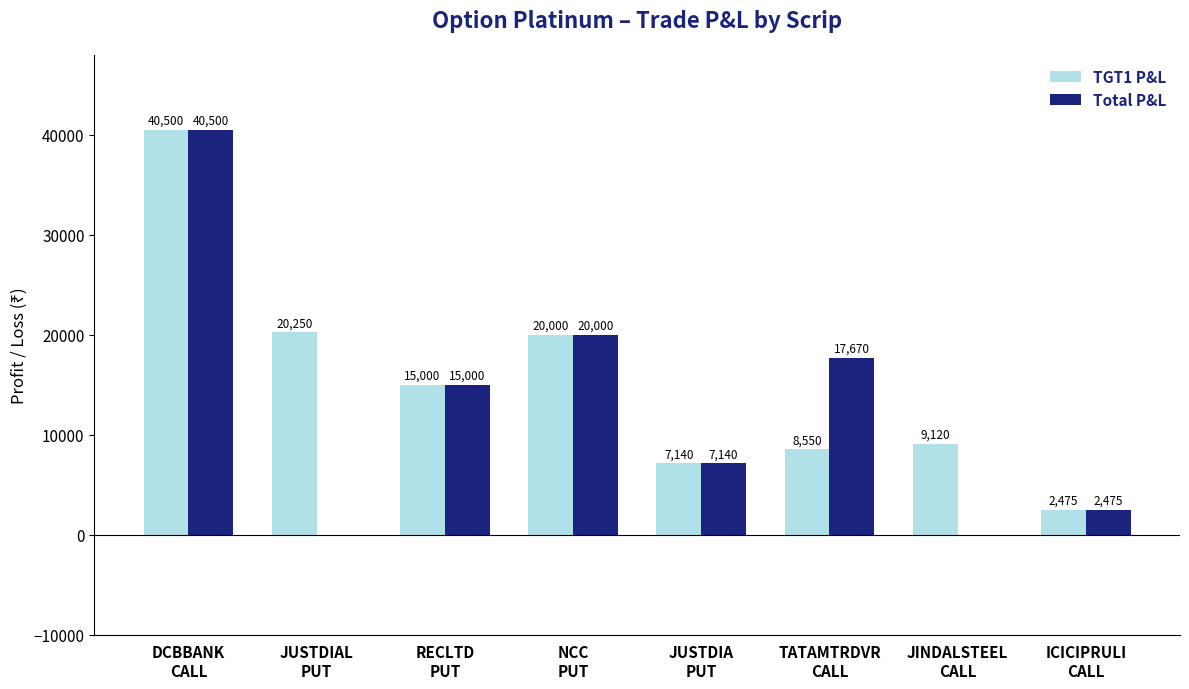

What is the sum of all Total P&L values?

102785.0